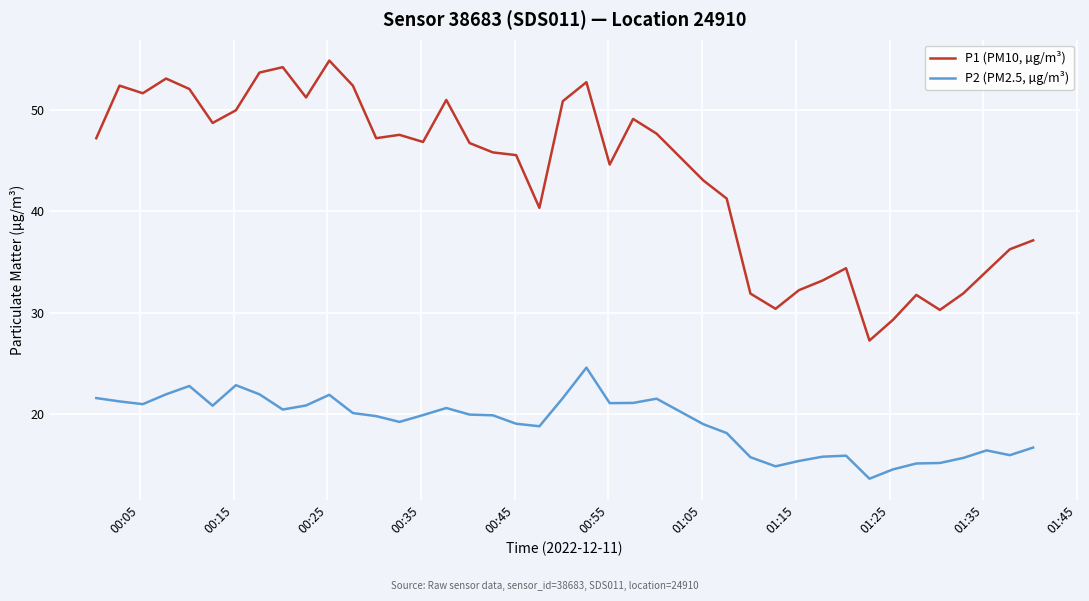

Rank the series by their average value, from lowest to highest.

P2 (PM2.5, µg/m³), P1 (PM10, µg/m³)